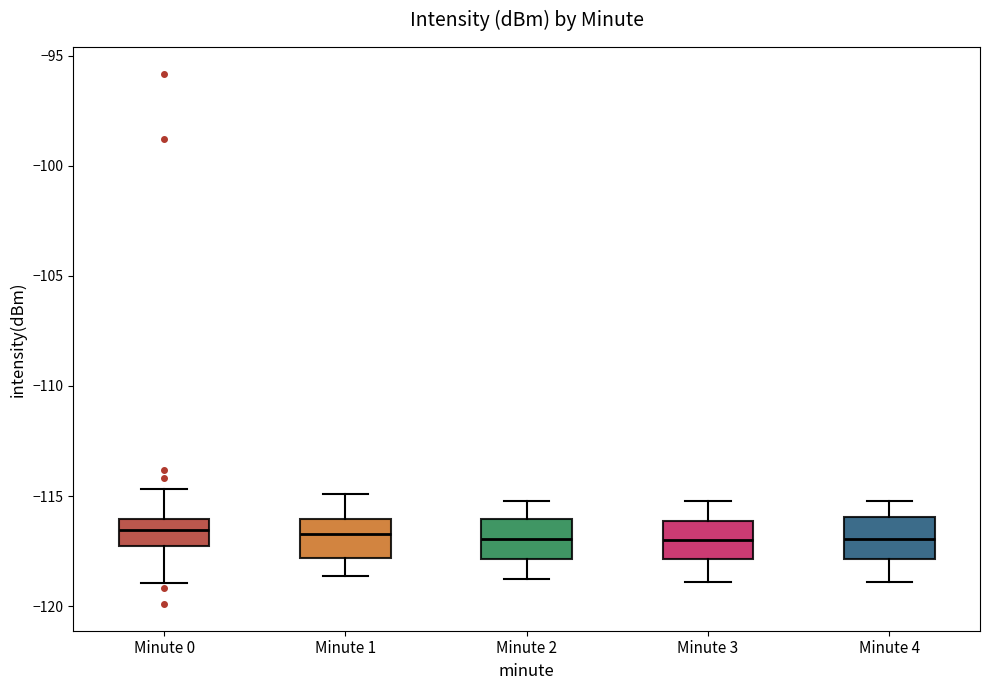

Where does the median line of the box for Minute 2 sit on the y-axis? The values are not printed on the chart, so give them approximately, as read against the axis.

-117.0